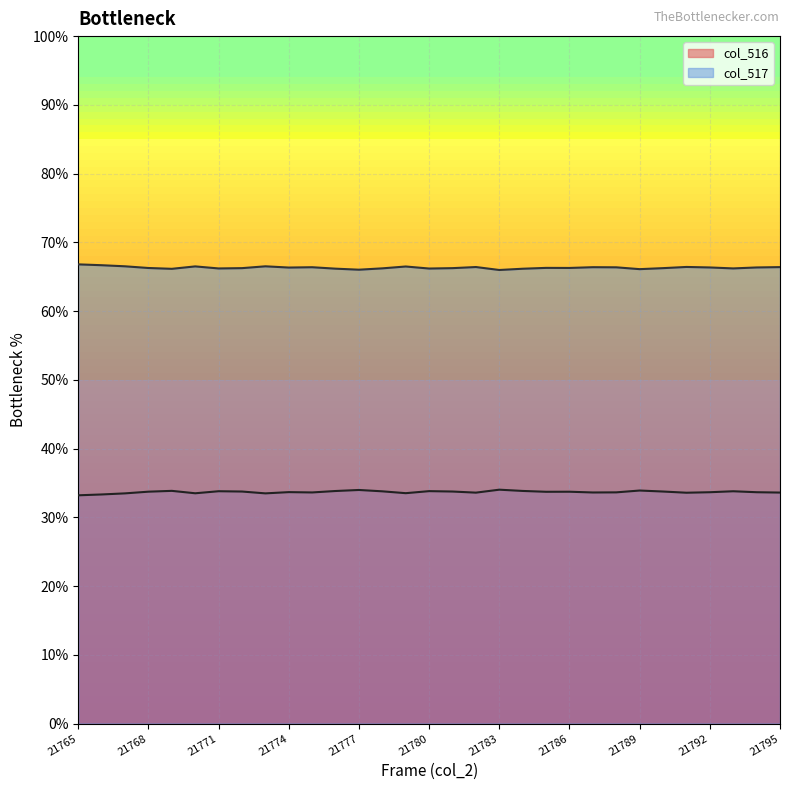

List the labels in order of value, smallest first.

21783, 21777, 21789, 21769, 21784, 21776, 21780, 21771, 21793, 21778, 21781, 21790, 21772, 21768, 21786, 21785, 21774, 21794, 21792, 21788, 21775, 21787, 21795, 21782, 21791, 21779, 21770, 21767, 21773, 21766, 21765